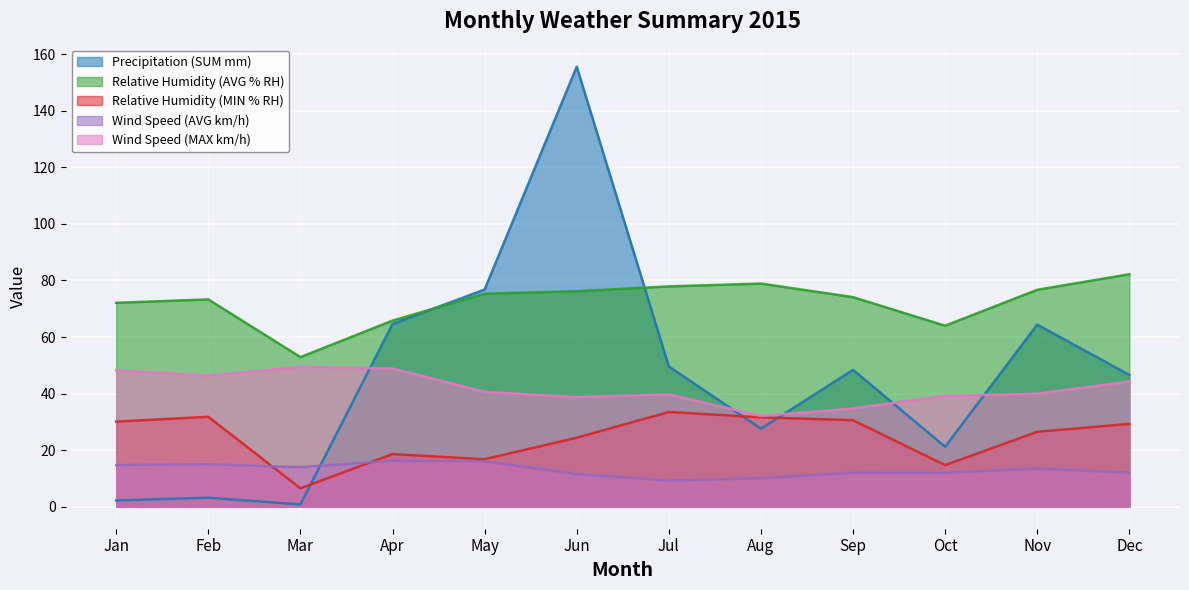

What is the difference between the Wind Speed (AVG km/h) values at Jan and Jun?

3.2